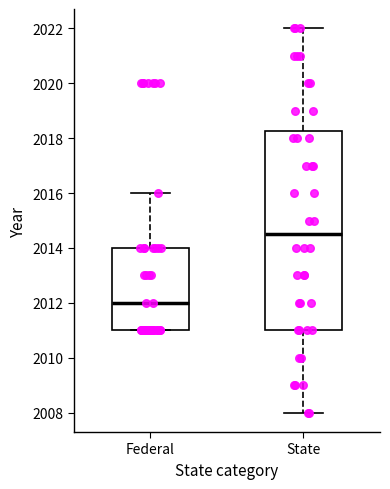

Reading left to right, transcribe this box plot: for each box, give where its median line is, the range the box spans, and where its two whiskers end, as read against the y-axis. The values are not printed on the chart, so give them approximately, as read against the axis.

Federal: median 2012.0, box 2011.0 to 2014.0, whiskers 2011.0 to 2016.0
State: median 2014.6, box 2011.0 to 2018.2, whiskers 2008.0 to 2022.0